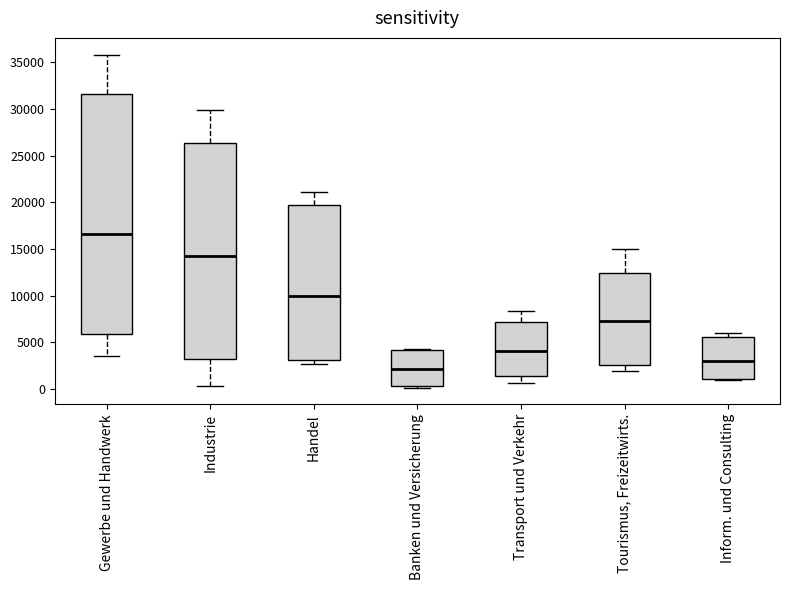

Comparing the boxes themselves (not the whiskers), which one is the tallest?

Gewerbe und Handwerk